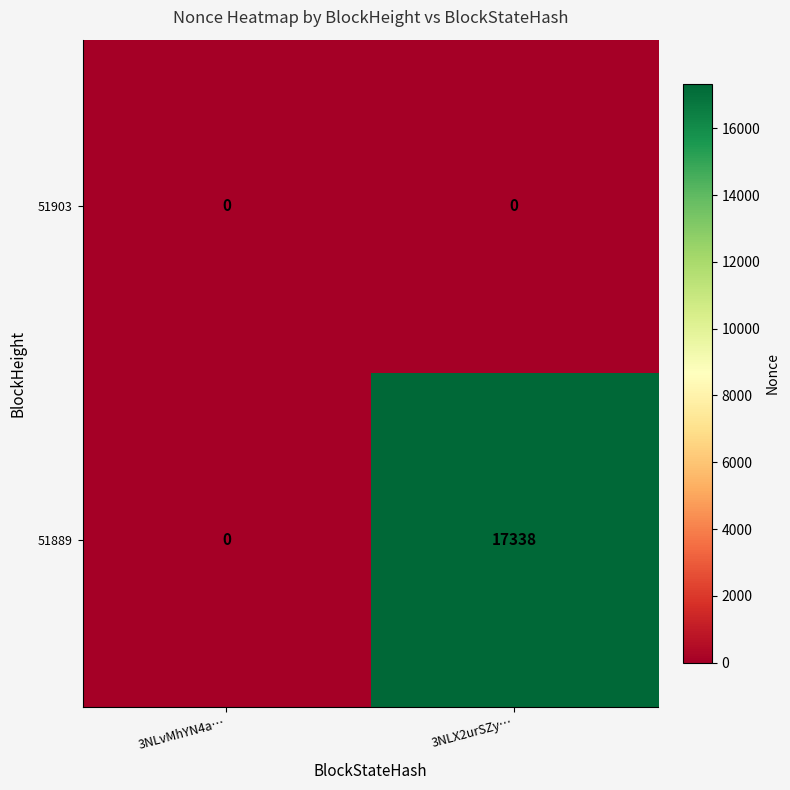

What is the difference between the highest and lowest values at 3NLX2urSZy…?

17338